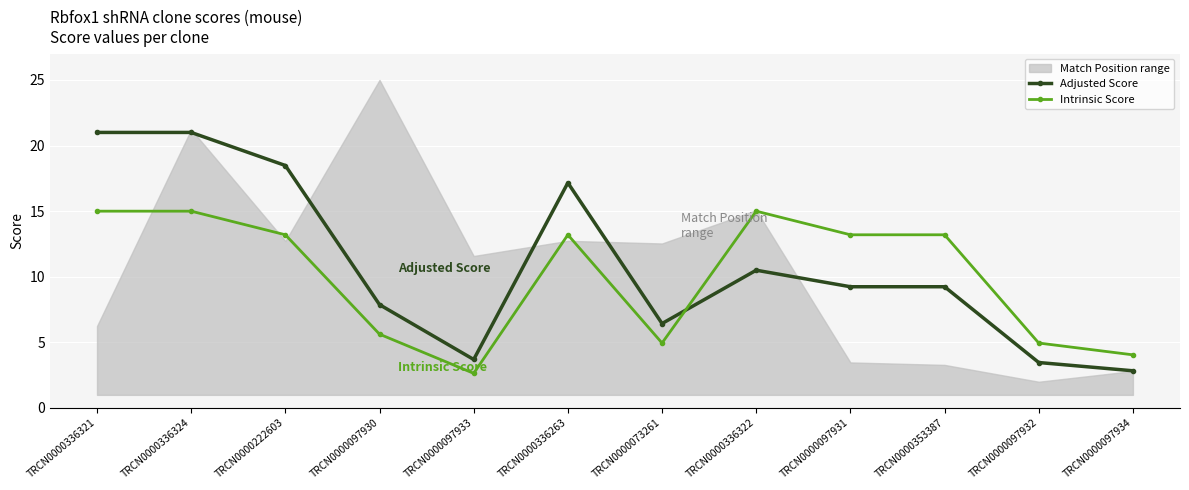

Which series has the widest spread of values?

Adjusted Score